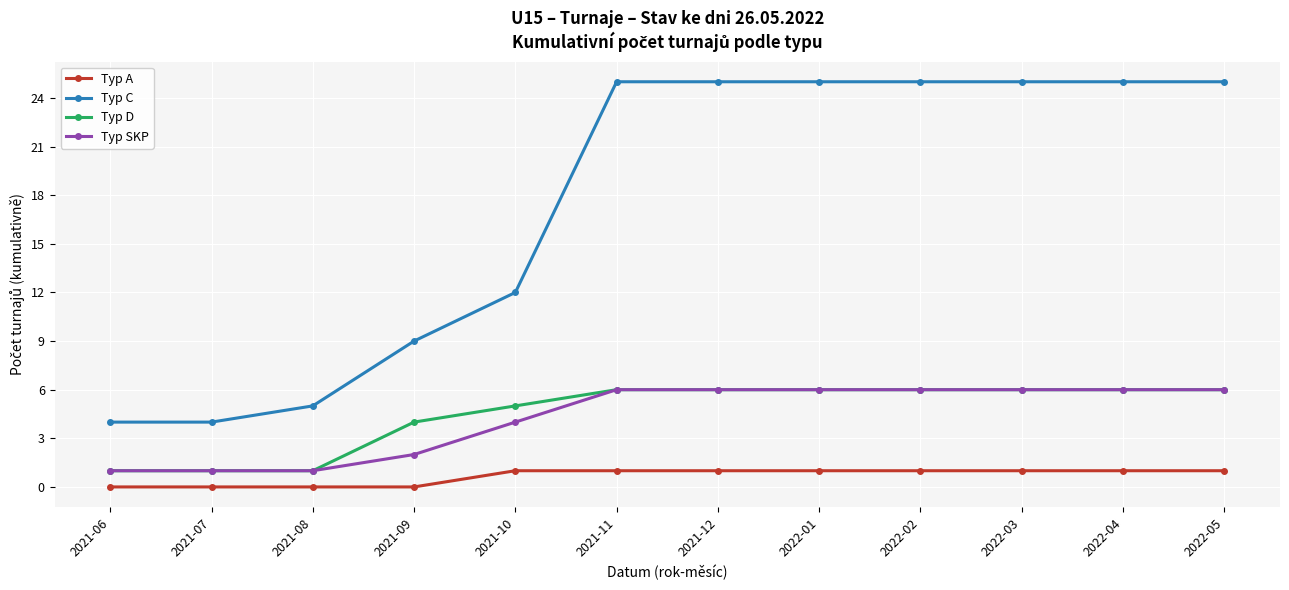

Where is Typ D nearest to the value 3?

2021-09